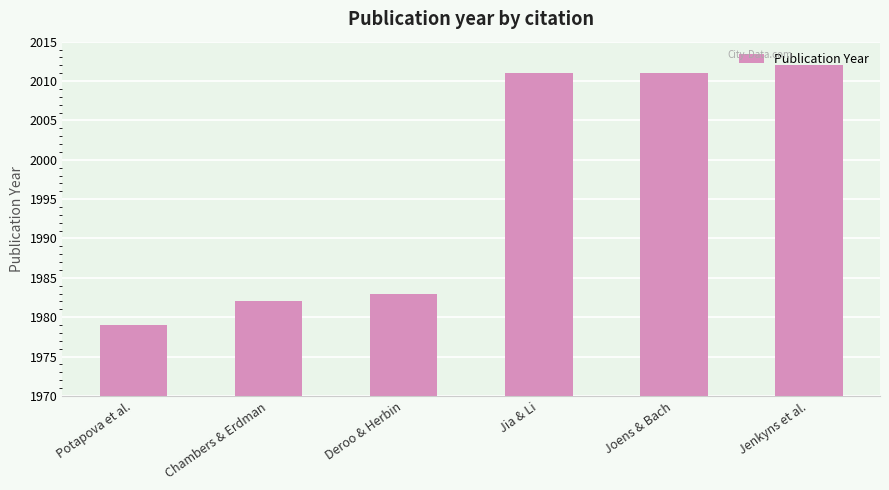

How many series are shown in this chart?

1